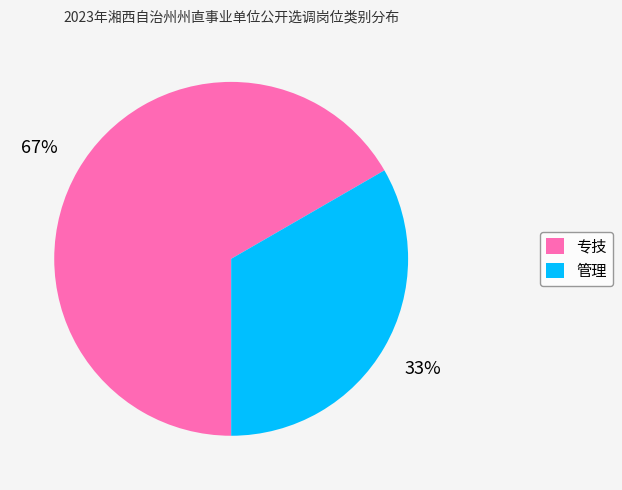

Approximately how many times larger is the value at 管理 compared to 专技?

0.5